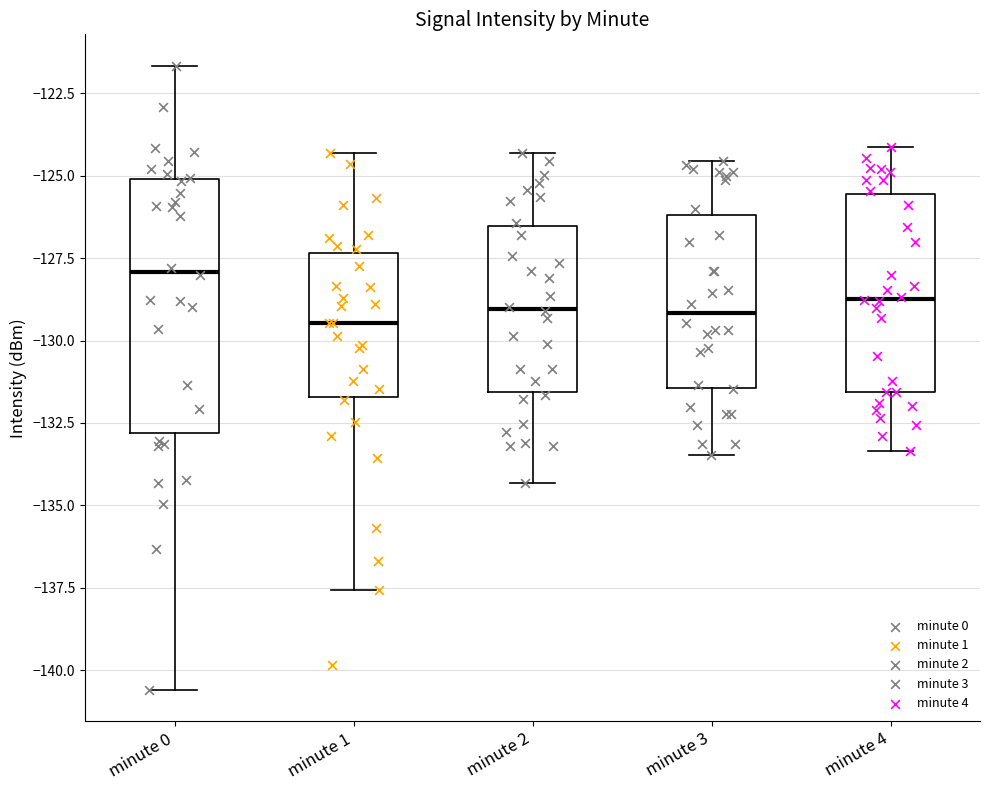

Where does the upper whisker of the box for minute 1 end on the y-axis? The values are not printed on the chart, so give them approximately, as read against the axis.

-124.5